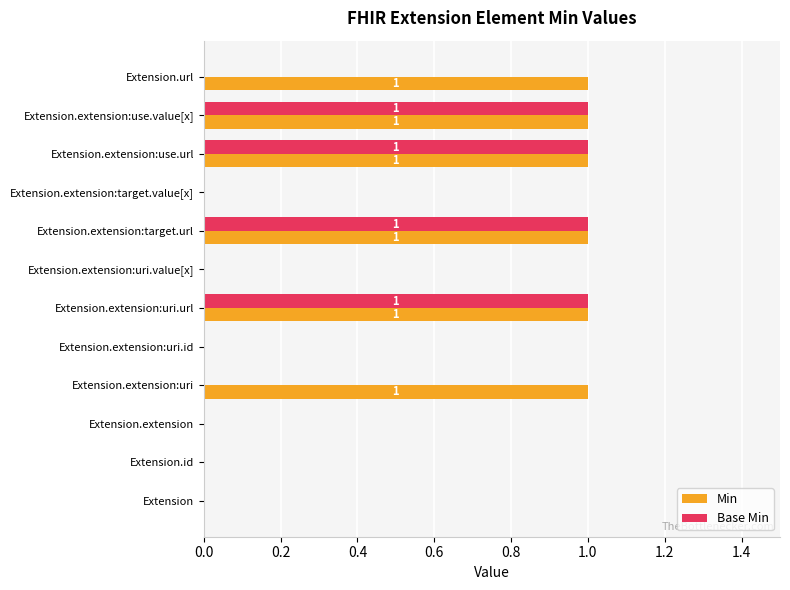

Which series has the largest total across all categories?

Min